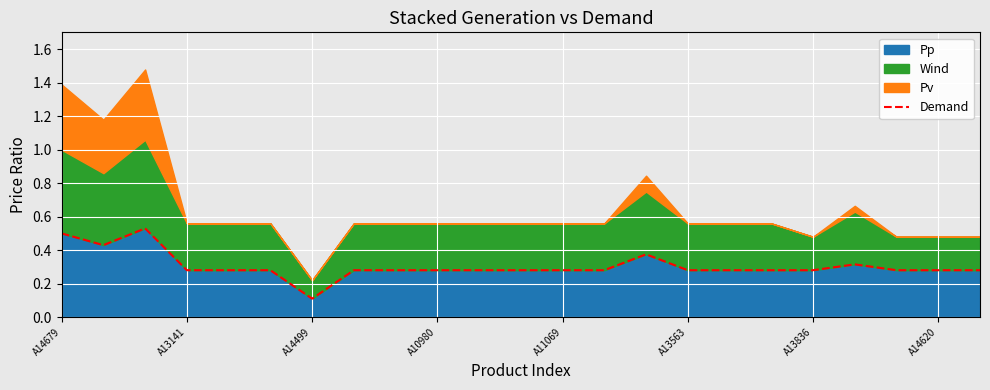

The value of Pp at A13141 is 0.2. True or false?

False